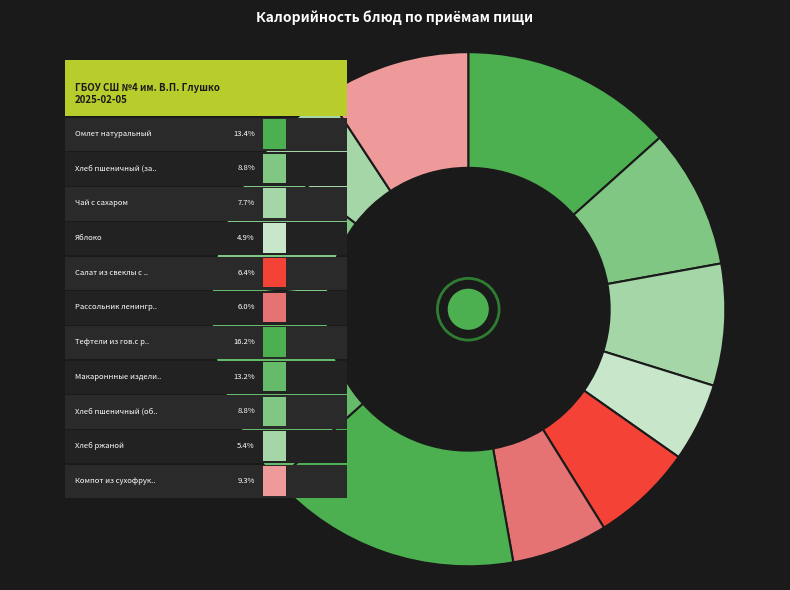

To the nearest percent, what is the combined percentage of Хлеб пшеничный (завтрак) and Омлет натуральный?

22%